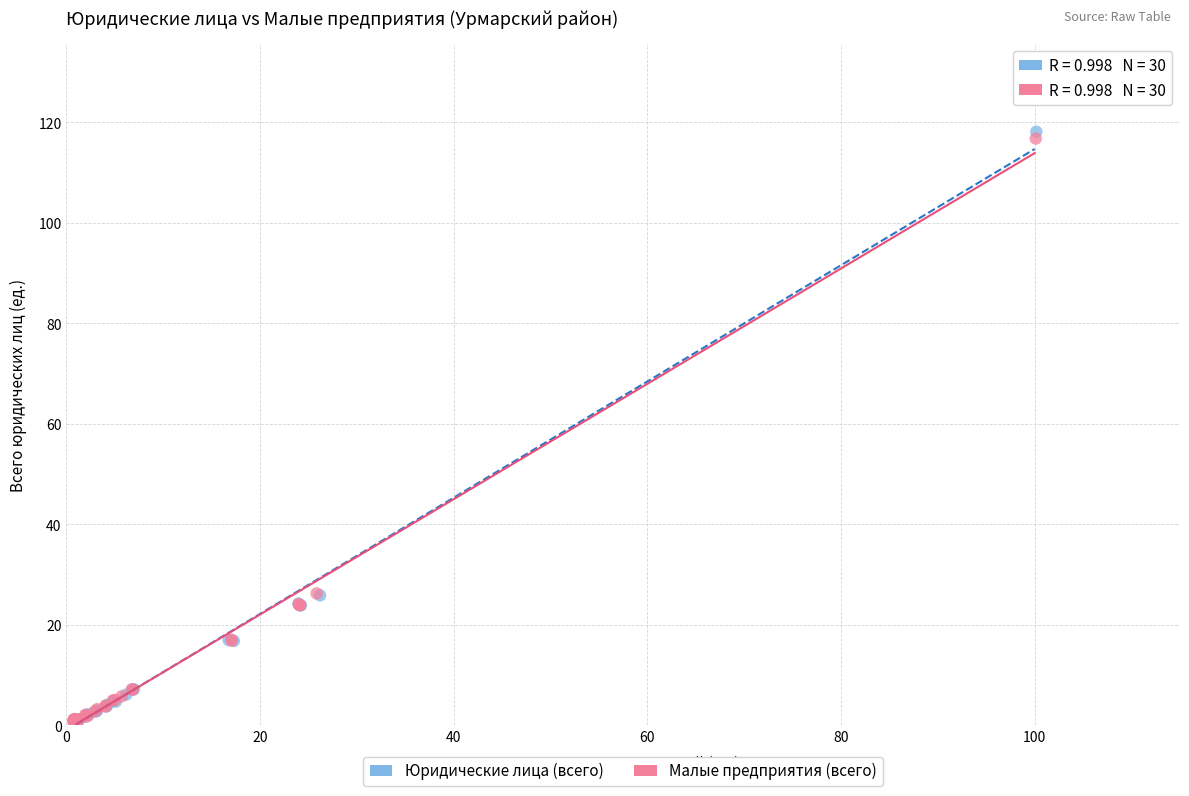

Which series reaches the maximum Y coordinate?

Юридические лица (всего)